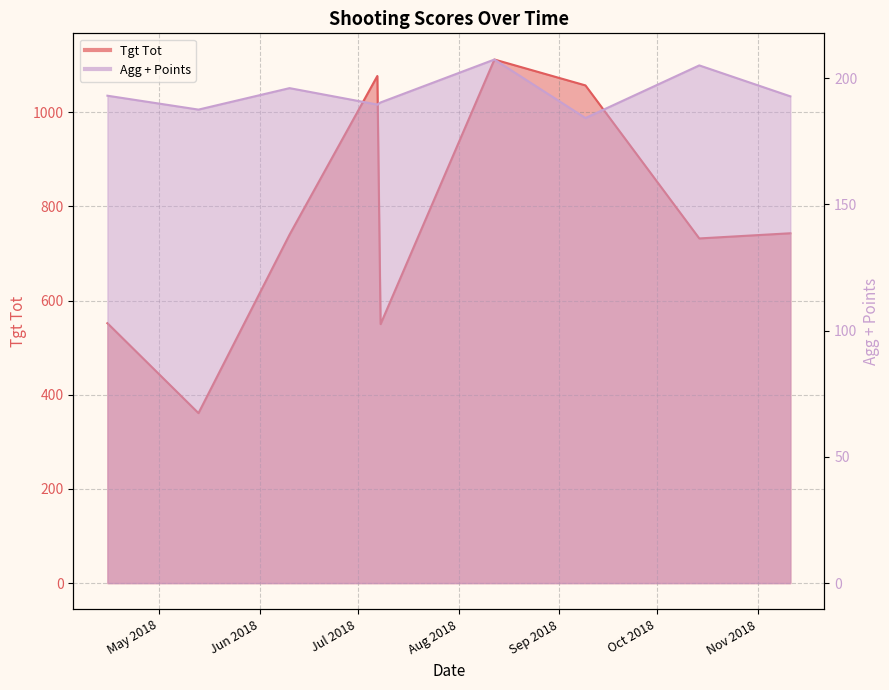

What is the difference between the highest and lowest values at 2018-09-09?

872.8